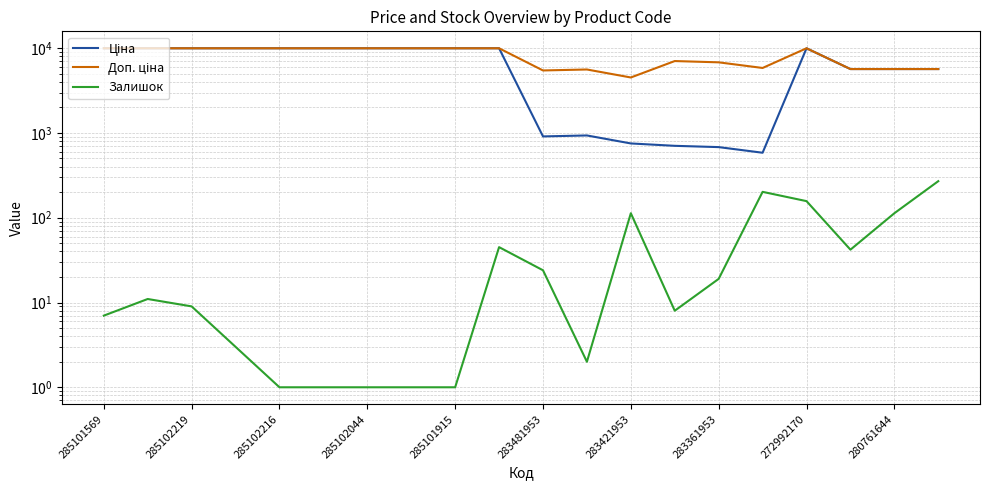

Which series has the largest total across all categories?

Доп. ціна